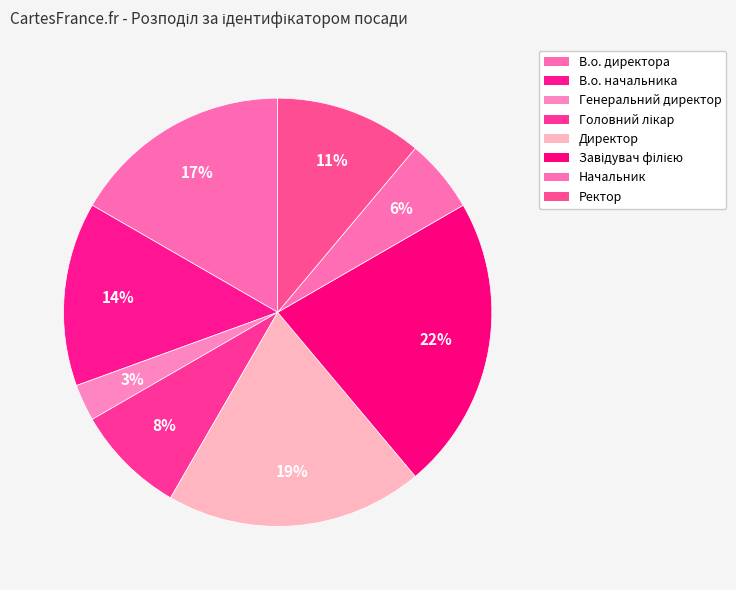

To the nearest percent, what percentage of the pie is В.о. директора?

17%